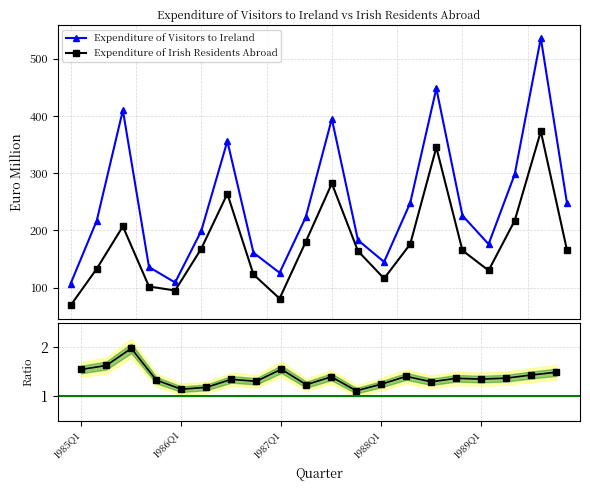

True or false: Expenditure of Irish Residents Abroad has more than 1 interior local peaks.

True